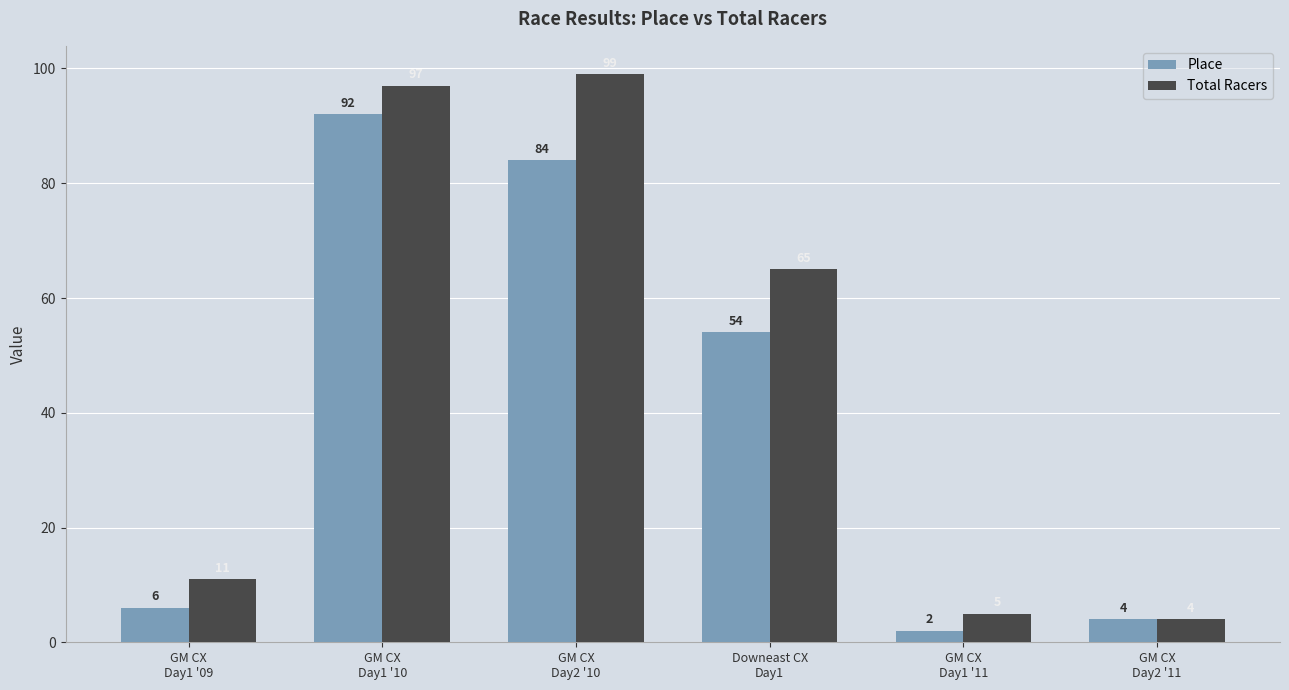

Reading left to right, list all the values displayed in this chart.

Place: GM CX
Day1 '09=6	GM CX
Day1 '10=92	GM CX
Day2 '10=84	Downeast CX
Day1=54	GM CX
Day1 '11=2	GM CX
Day2 '11=4
Total Racers: GM CX
Day1 '09=11	GM CX
Day1 '10=97	GM CX
Day2 '10=99	Downeast CX
Day1=65	GM CX
Day1 '11=5	GM CX
Day2 '11=4